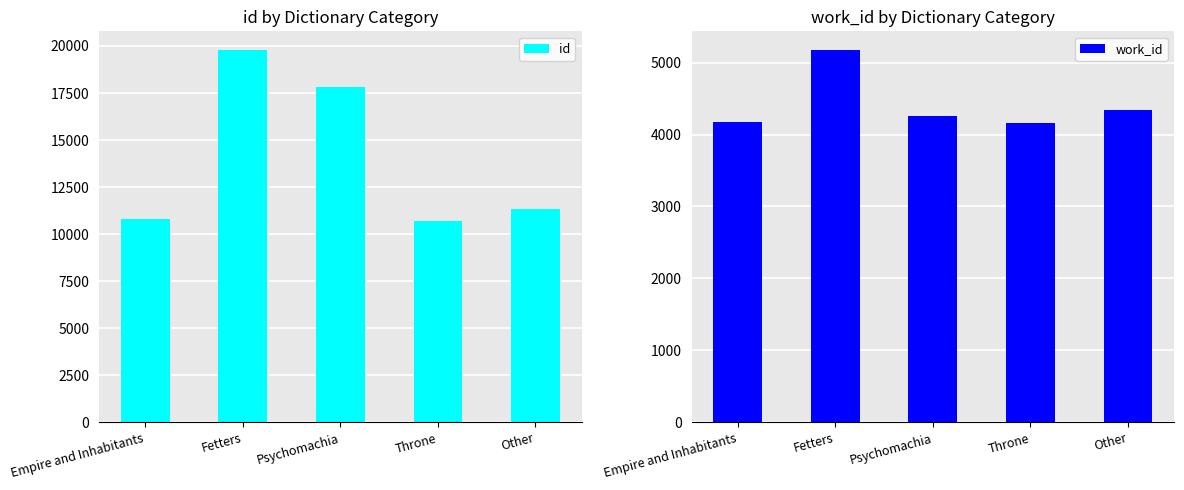

Reading left to right, what are all the values shown in this chart?

id: 10782	19788	17819	10688	11361
work_id: 4167	5175	4257	4153	4339